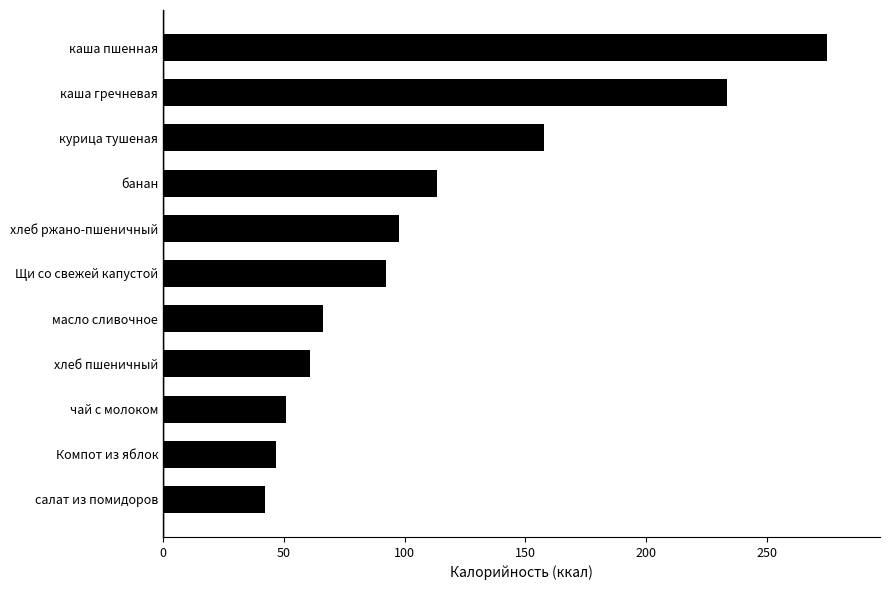

List the labels in order of value, largest first.

каша пшенная, каша гречневая, курица тушеная, банан, хлеб ржано-пшеничный, Щи со свежей капустой, масло сливочное, хлеб пшеничный, чай с молоком, Компот из яблок, салат из помидоров